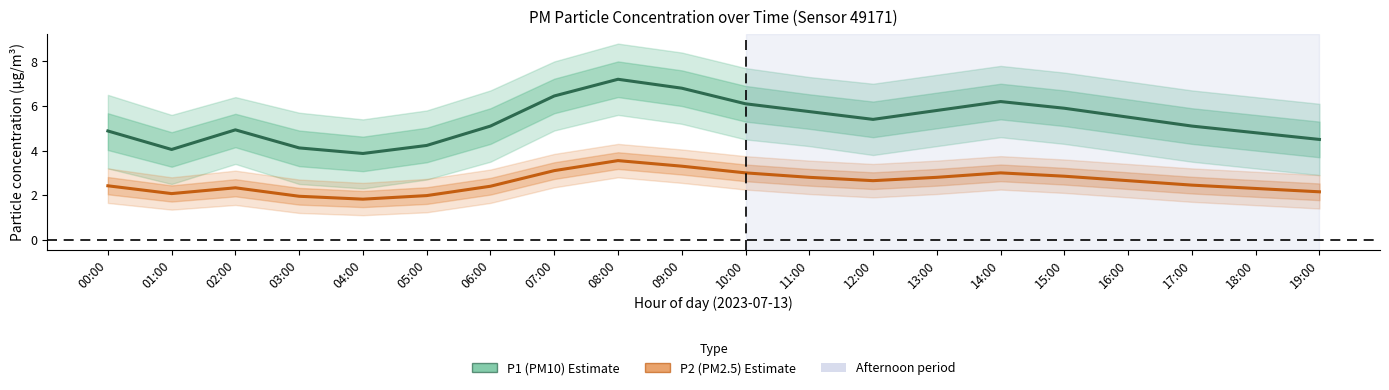

What is the spread (max minus min) of values at 03:00?

2.2